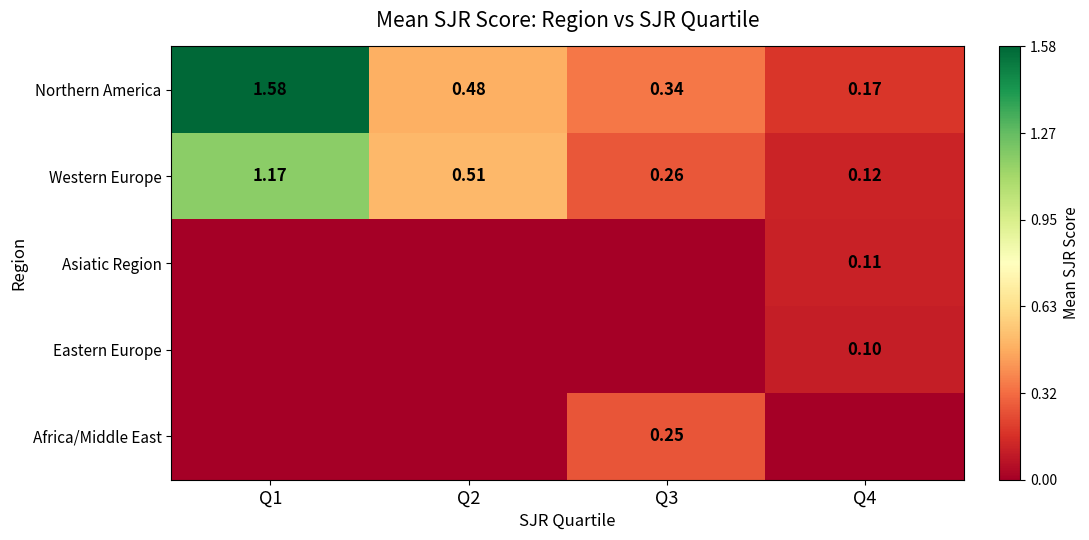

Is the value of Asiatic Region at Q4 greater than the value of Northern America at Q3?

No